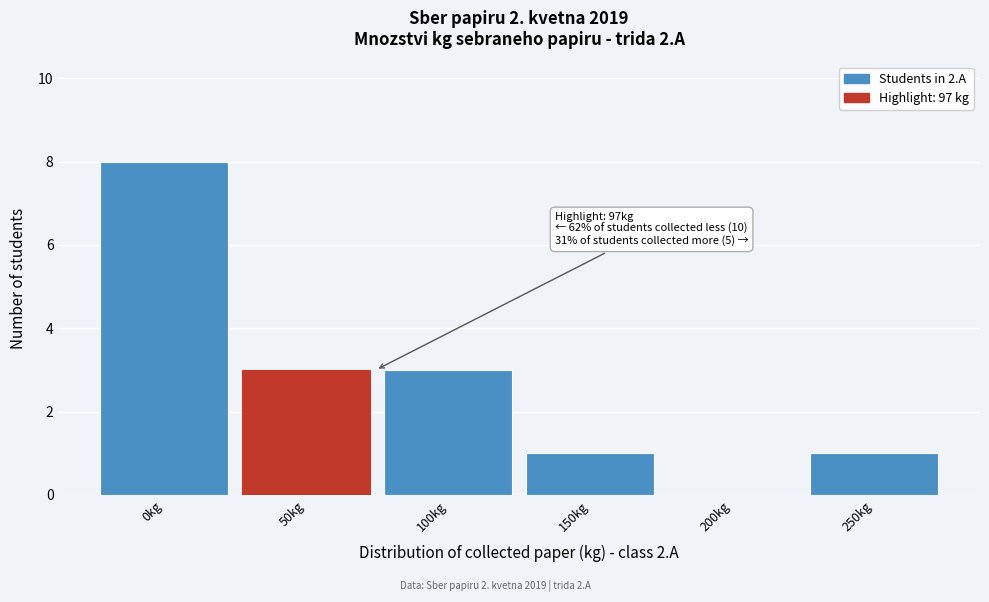

Reading left to right, what are all the values shown in this chart?

0kg=8	50kg=3	100kg=3	150kg=1	200kg=0	250kg=1